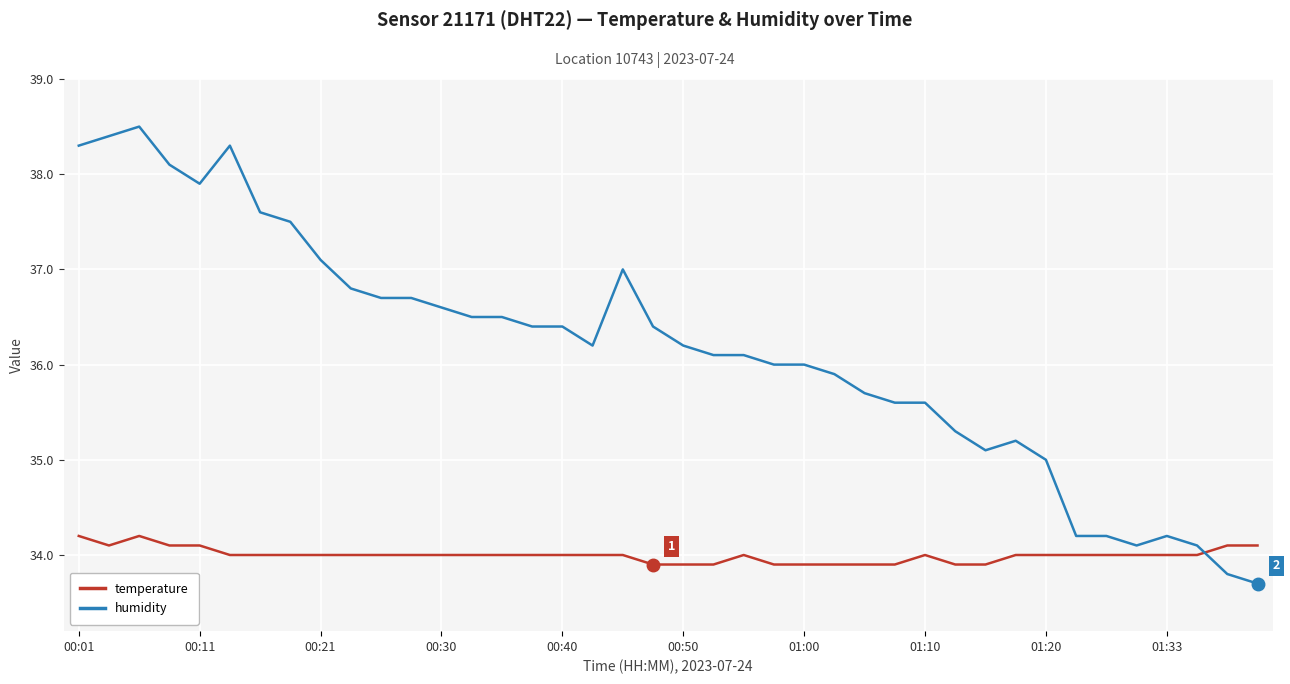

What is the maximum value shown in the chart?

38.5